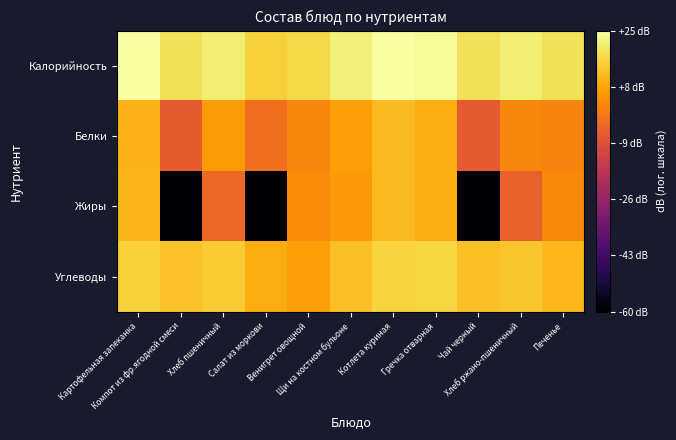

Reading left to right, transcribe all the data shown in this chart.

Калорийность: Картофельная запеканка=25.2	Компот из фр.ягодной смеси=18.9	Хлеб пшеничный=21.2	Салат из моркови=15.9	Венигрет овощной=17.2	Щи на костном бульоне=21.3	Котлета куриная=25.3	Гречка отварная=24.3	Чай черный=18.9	Хлеб ржано-пшеничный=21.0	Печенье=19.0
Белки: Картофельная запеканка=11.0	Компот из фр.ягодной смеси=-6.2	Хлеб пшеничный=6.6	Салат из моркови=-1.8	Венигрет овощной=2.8	Щи на костном бульоне=7.1	Котлета куриная=12.2	Гречка отварная=9.6	Чай черный=-6.6	Хлеб ржано-пшеничный=2.7	Печенье=2.3
Жиры: Картофельная запеканка=11.3	Компот из фр.ягодной смеси=-60.0	Хлеб пшеничный=-3.2	Салат из моркови=-60.0	Венигрет овощной=4.0	Щи на костном бульоне=6.2	Котлета куриная=12.0	Гречка отварная=9.4	Чай черный=-60.0	Хлеб ржано-пшеничный=-4.9	Печенье=3.5
Углеводы: Картофельная запеканка=15.7	Компот из фр.ягодной смеси=13.2	Хлеб пшеничный=14.7	Салат из моркови=9.6	Венигрет овощной=7.1	Щи на костном бульоне=12.8	Котлета куриная=16.1	Гречка отварная=16.5	Чай черный=12.9	Хлеб ржано-пшеничный=13.8	Печенье=11.4